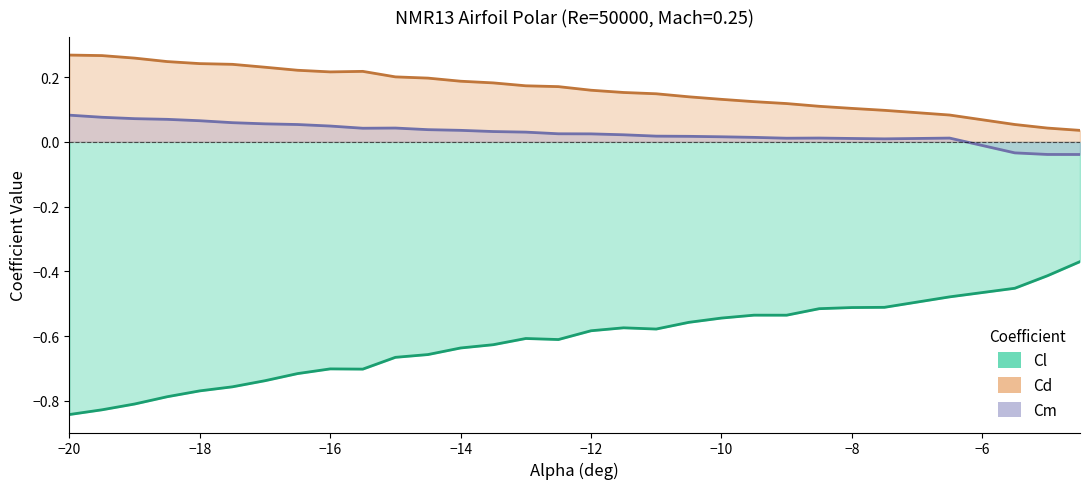

Reading left to right, what are all the values shown in this chart?

Cl: -20=-0.8	-19.5=-0.8	-19=-0.8	-18.5=-0.8	-18=-0.8	-17.5=-0.8	-17=-0.7	-16.5=-0.7	-16=-0.7	-15.5=-0.7	-15=-0.7	-14.5=-0.7	-14=-0.6	-13.5=-0.6	-13=-0.6	-12.5=-0.6	-12=-0.6	-11.5=-0.6	-11=-0.6	-10.5=-0.6	-10=-0.5	-9.5=-0.5	-9=-0.5	-8.5=-0.5	-8=-0.5	-7.5=-0.5	-6.5=-0.5	-5.5=-0.5	-5=-0.4	-4.5=-0.4
Cd: -20=0.3	-19.5=0.3	-19=0.3	-18.5=0.2	-18=0.2	-17.5=0.2	-17=0.2	-16.5=0.2	-16=0.2	-15.5=0.2	-15=0.2	-14.5=0.2	-14=0.2	-13.5=0.2	-13=0.2	-12.5=0.2	-12=0.2	-11.5=0.2	-11=0.1	-10.5=0.1	-10=0.1	-9.5=0.1	-9=0.1	-8.5=0.1	-8=0.1	-7.5=0.1	-6.5=0.1	-5.5=0.1	-5=0.0	-4.5=0.0
Cm: -20=0.1	-19.5=0.1	-19=0.1	-18.5=0.1	-18=0.1	-17.5=0.1	-17=0.1	-16.5=0.1	-16=0.0	-15.5=0.0	-15=0.0	-14.5=0.0	-14=0.0	-13.5=0.0	-13=0.0	-12.5=0.0	-12=0.0	-11.5=0.0	-11=0.0	-10.5=0.0	-10=0.0	-9.5=0.0	-9=0.0	-8.5=0.0	-8=0.0	-7.5=0.0	-6.5=0.0	-5.5=-0.0	-5=-0.0	-4.5=-0.0